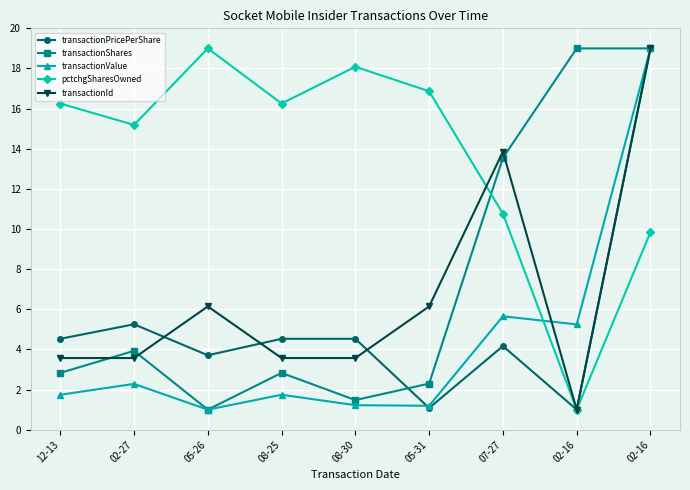

Rank the series by their maximum value, from highest to lowest.

transactionPricePerShare, transactionShares, transactionValue, pctchgSharesOwned, transactionId